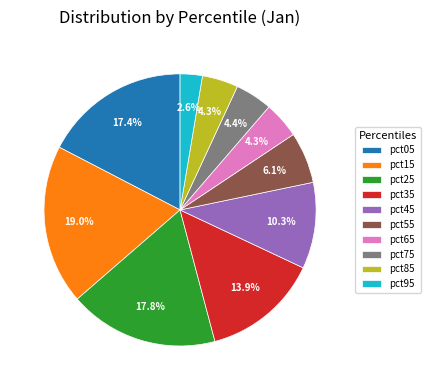

Is pct45 the majority of the pie?

No